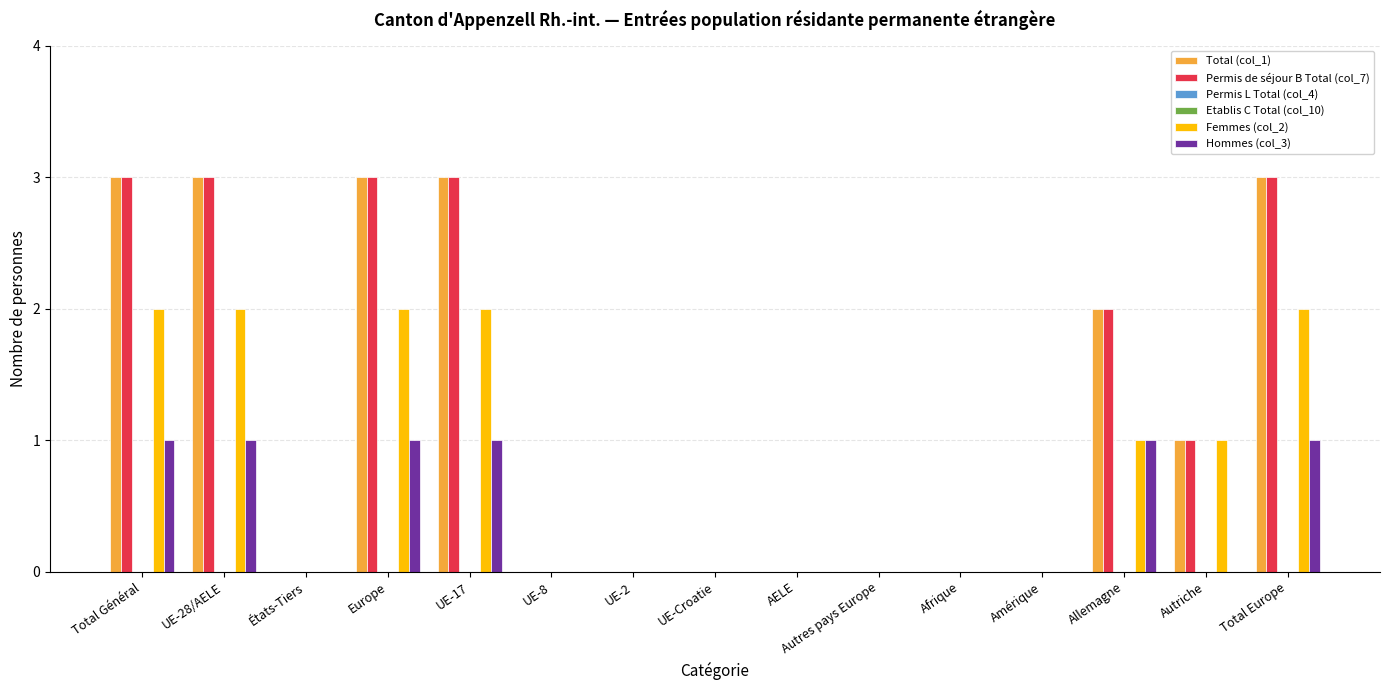

Where is Permis de séjour B Total (col_7) nearest to the value 1?

Autriche